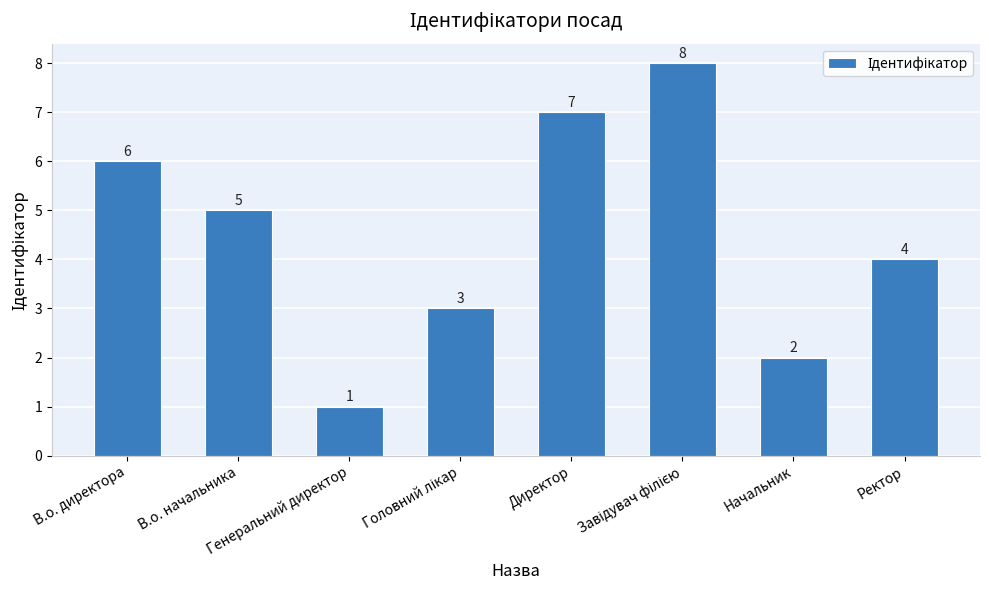

What position from the left is В.о. директора?

1